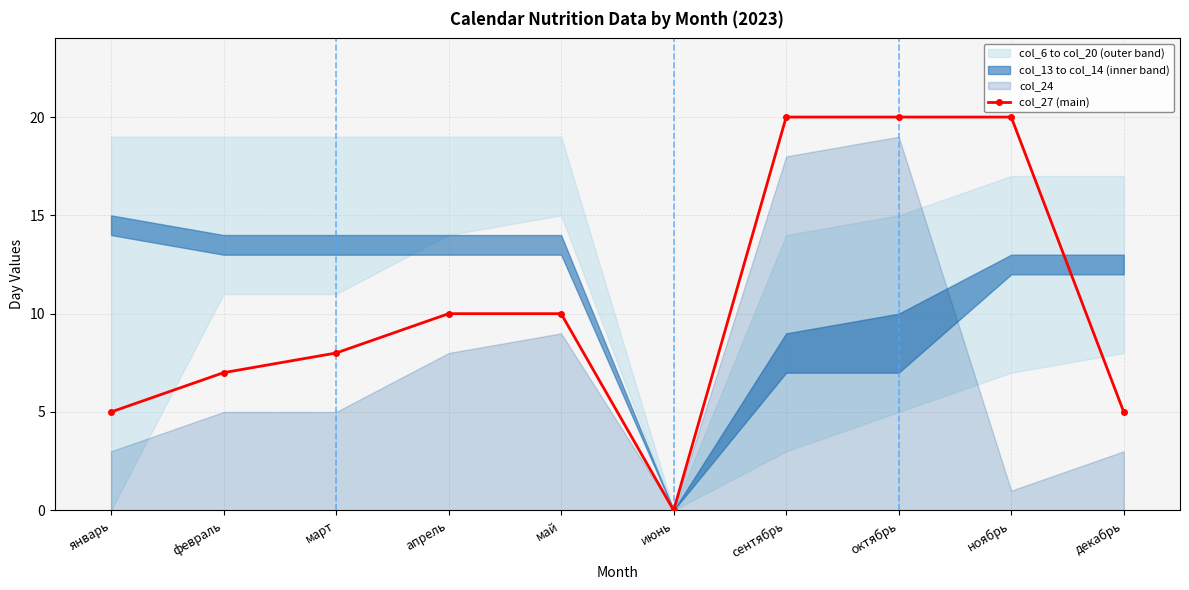

Rank the categories by value from lowest to highest.

июнь, январь, декабрь, февраль, март, апрель, май, сентябрь, октябрь, ноябрь